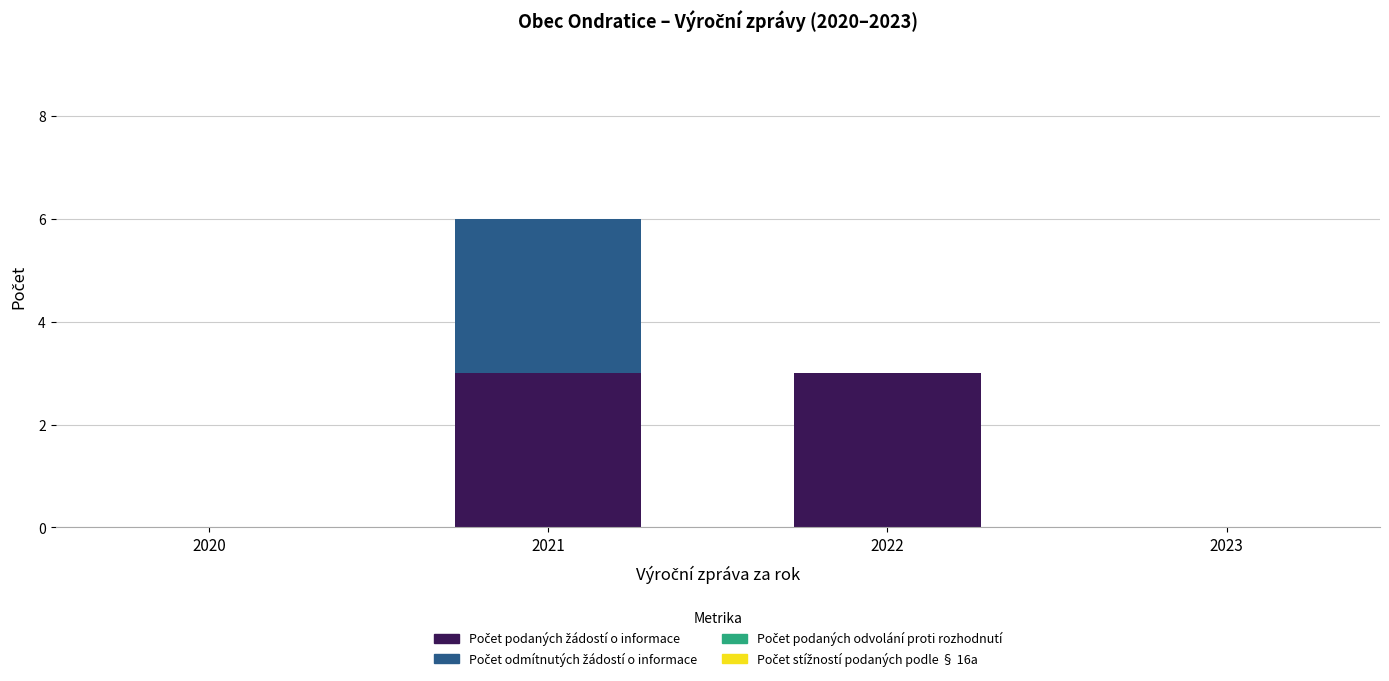

At which category is the sum across all series the highest?

2021